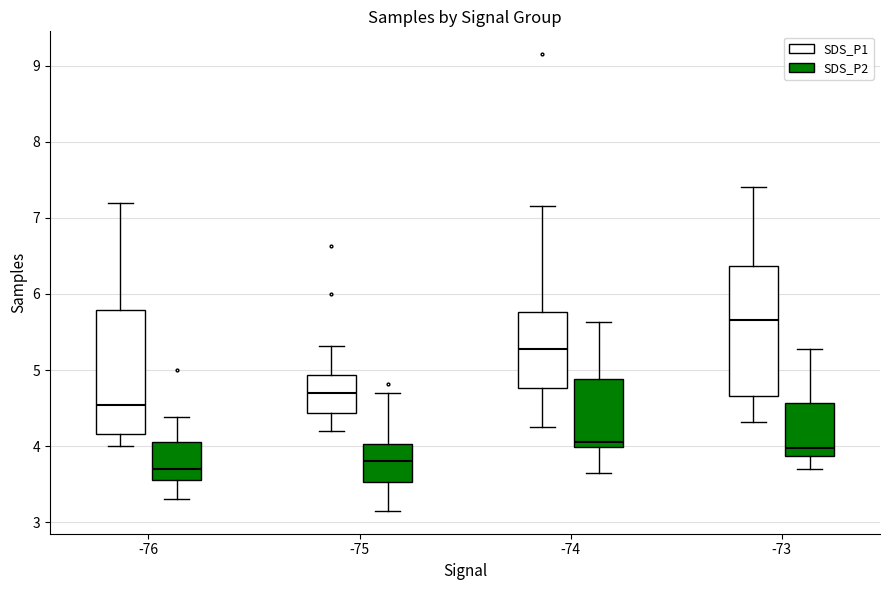

Reading left to right, read every box against the y-axis: the position of its median line, the range the box covers, and the ends of its whiskers. The values are not printed on the chart, so give them approximately, as read against the axis.

-76 (SDS_P1): median 4.5, box 4.2 to 5.8, whiskers 4.0 to 7.2
-76 (SDS_P2): median 3.7, box 3.6 to 4.1, whiskers 3.3 to 4.4
-75 (SDS_P1): median 4.7, box 4.4 to 4.9, whiskers 4.2 to 5.3
-75 (SDS_P2): median 3.8, box 3.5 to 4.0, whiskers 3.2 to 4.7
-74 (SDS_P1): median 5.3, box 4.8 to 5.8, whiskers 4.3 to 7.2
-74 (SDS_P2): median 4.1, box 4.0 to 4.9, whiskers 3.7 to 5.6
-73 (SDS_P1): median 5.7, box 4.7 to 6.4, whiskers 4.3 to 7.4
-73 (SDS_P2): median 4.0, box 3.9 to 4.6, whiskers 3.7 to 5.3